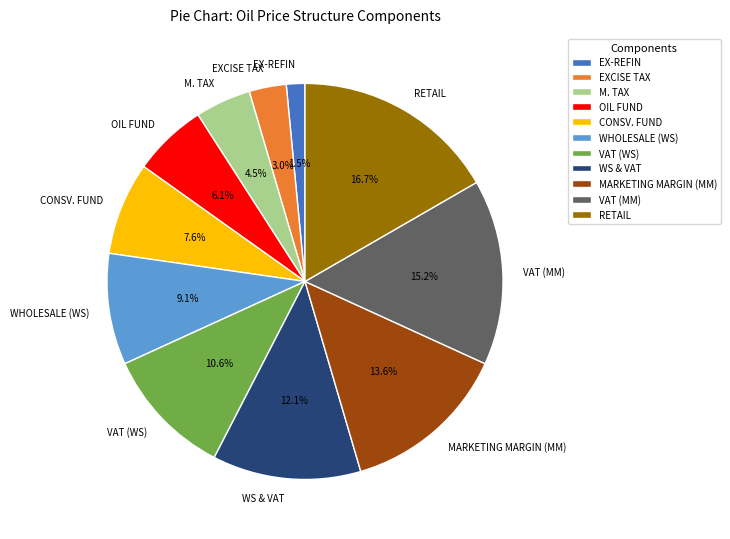

Does M. TAX account for over 50% of the chart?

No